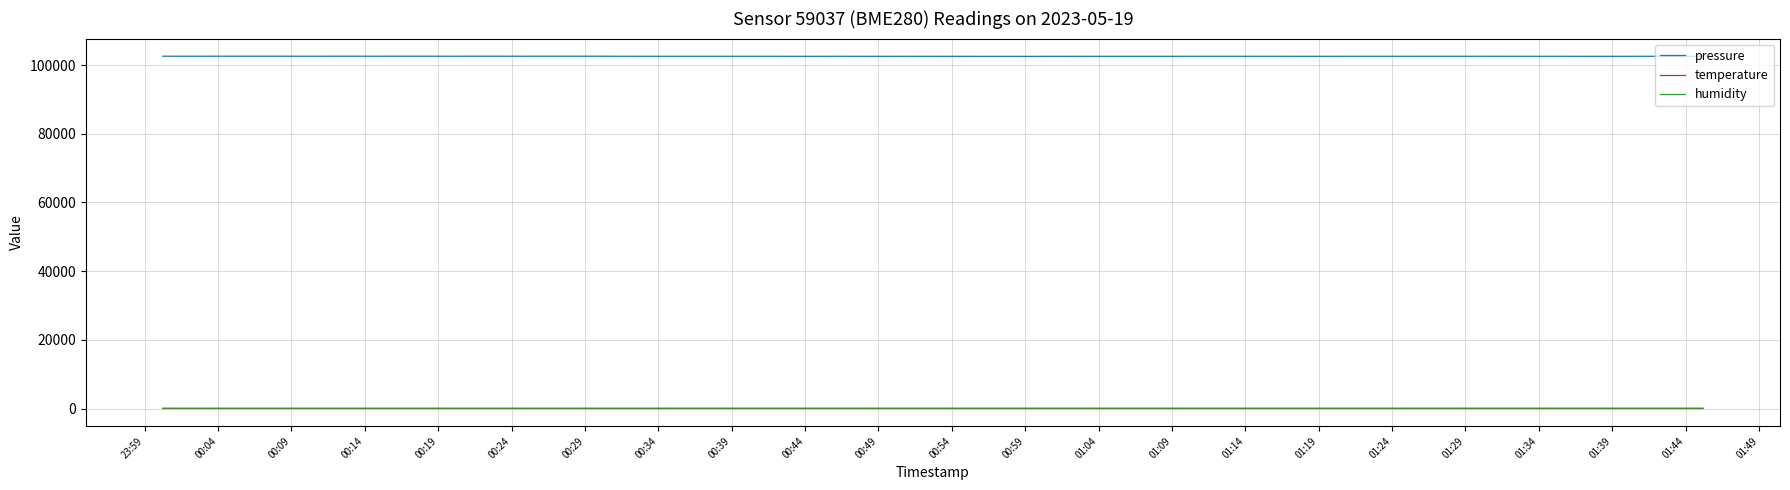

True or false: temperature and humidity intersect in this chart.

False